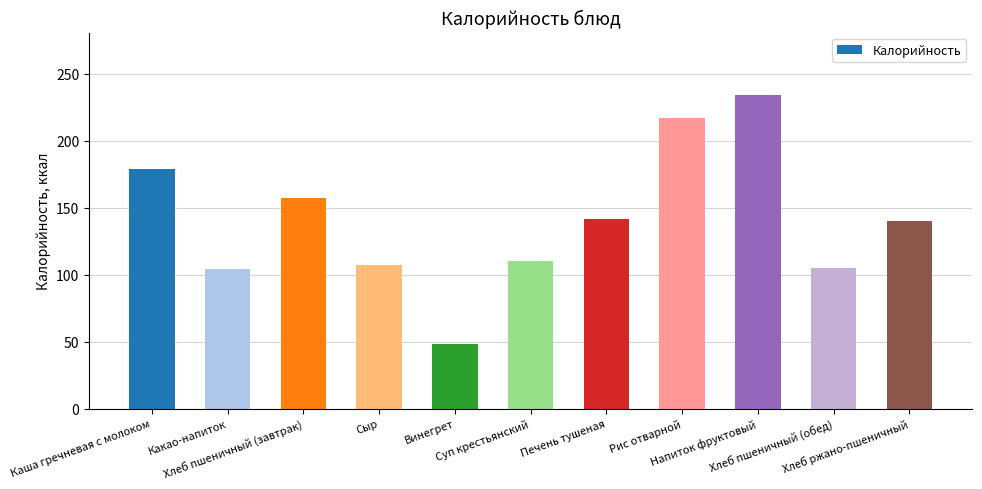

What is the difference between the maximum and minimum values?

185.7